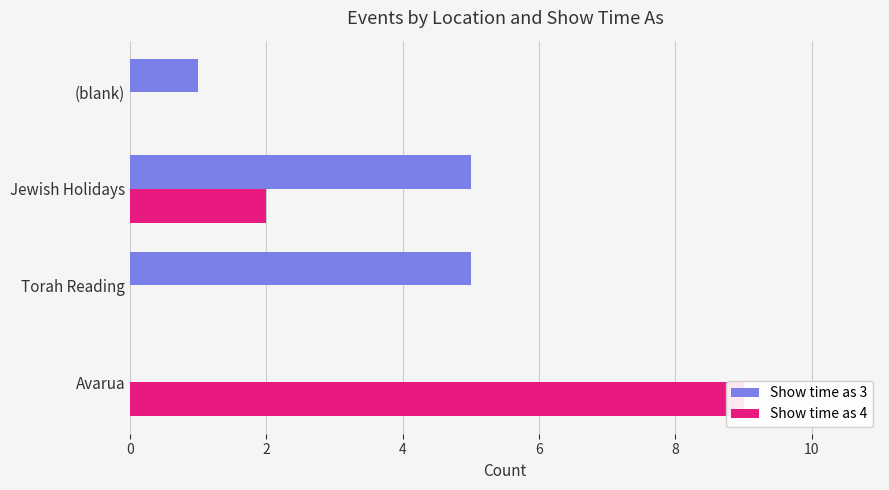

How many values in the Show time as 4 series exceed 2?

1